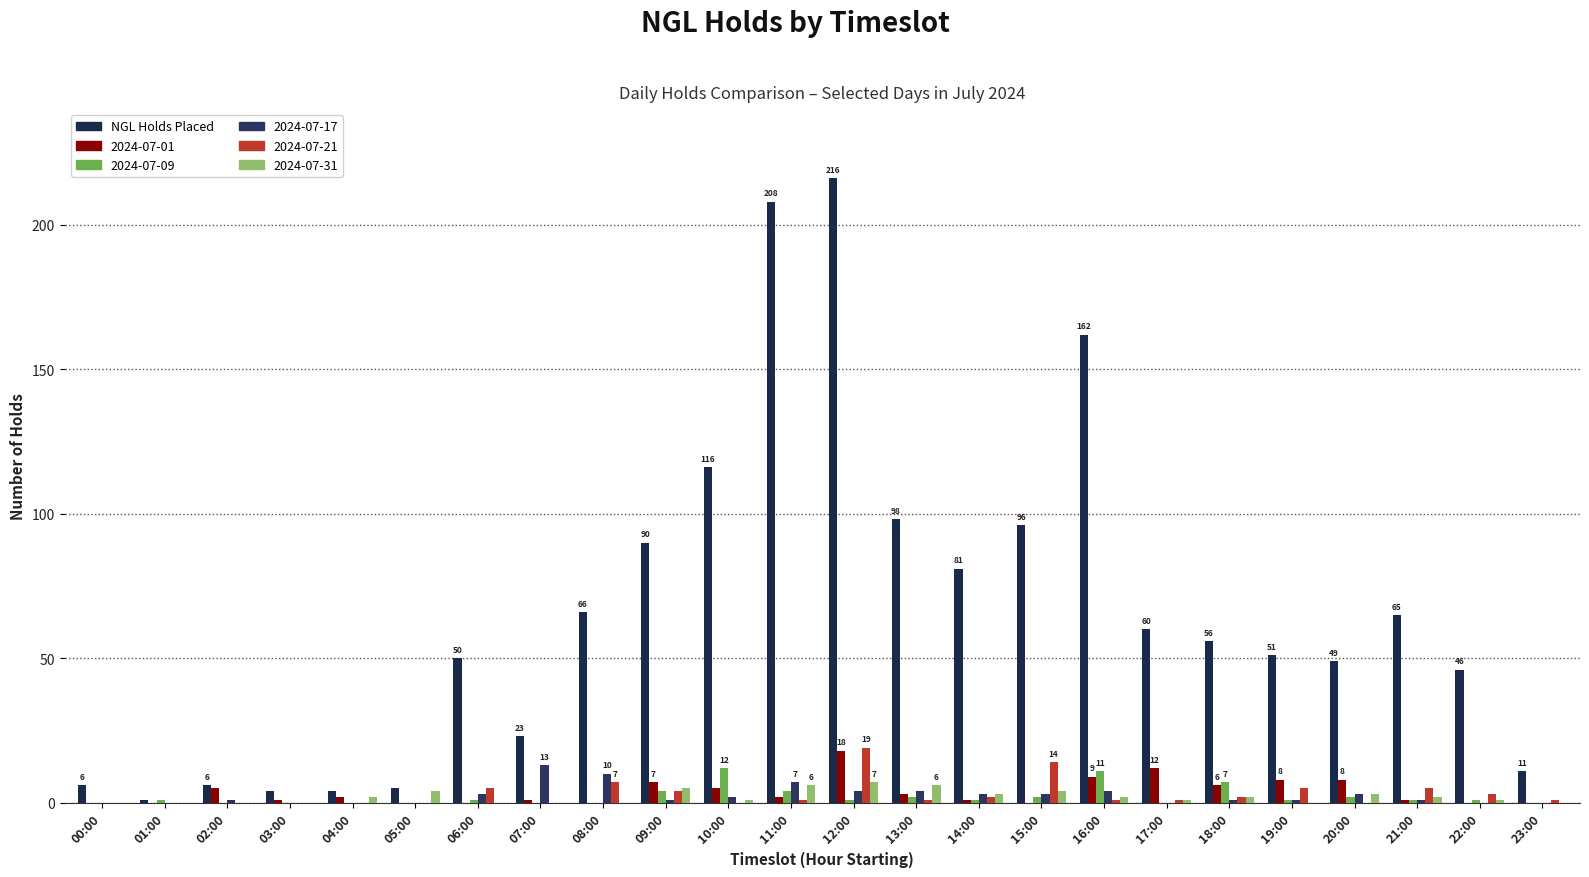

Does the chart contain stacked bars?

No